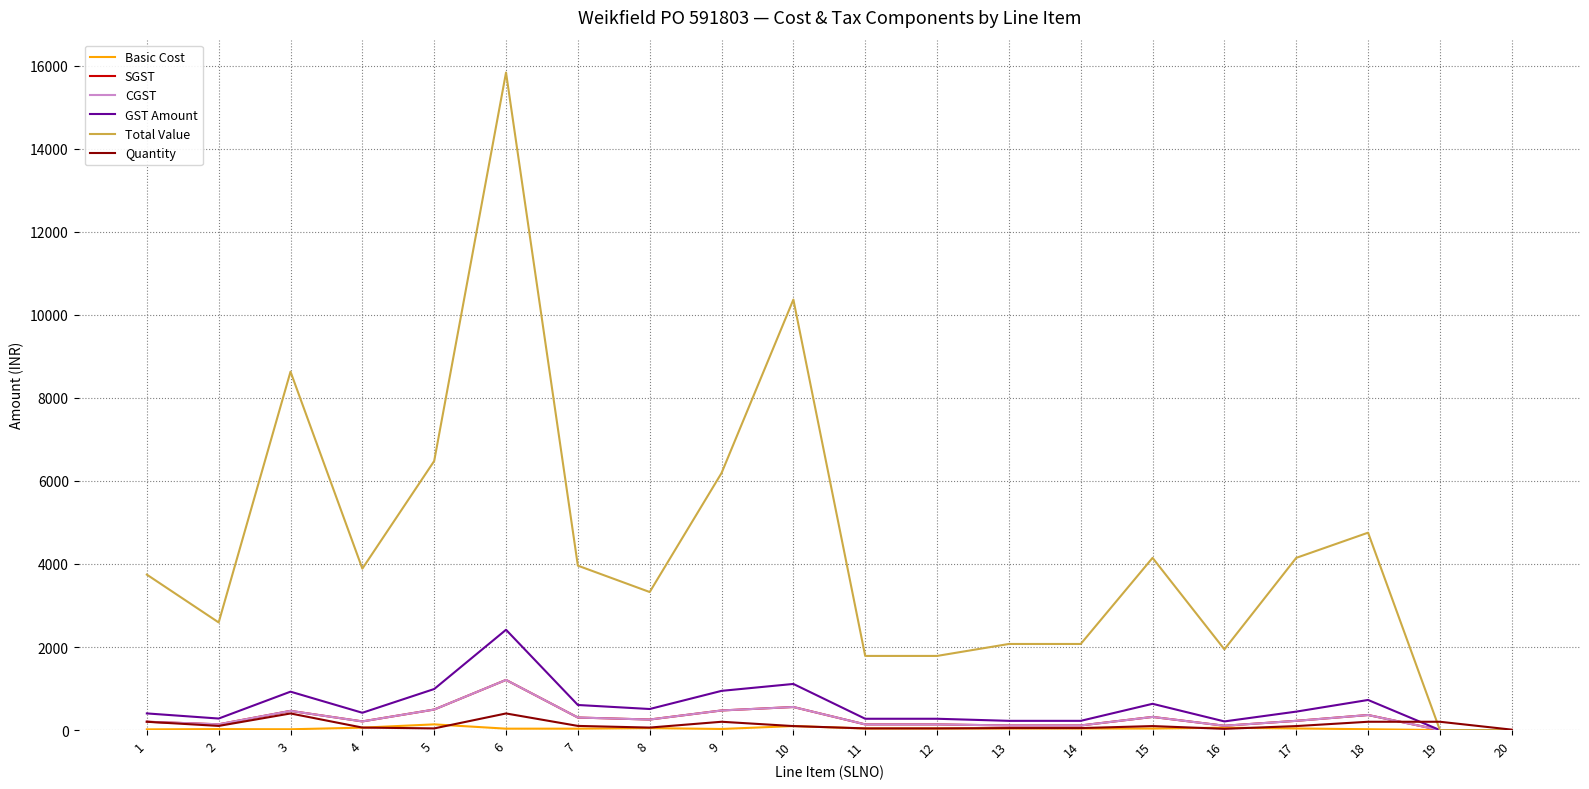

Does the chart have visible grid lines?

Yes